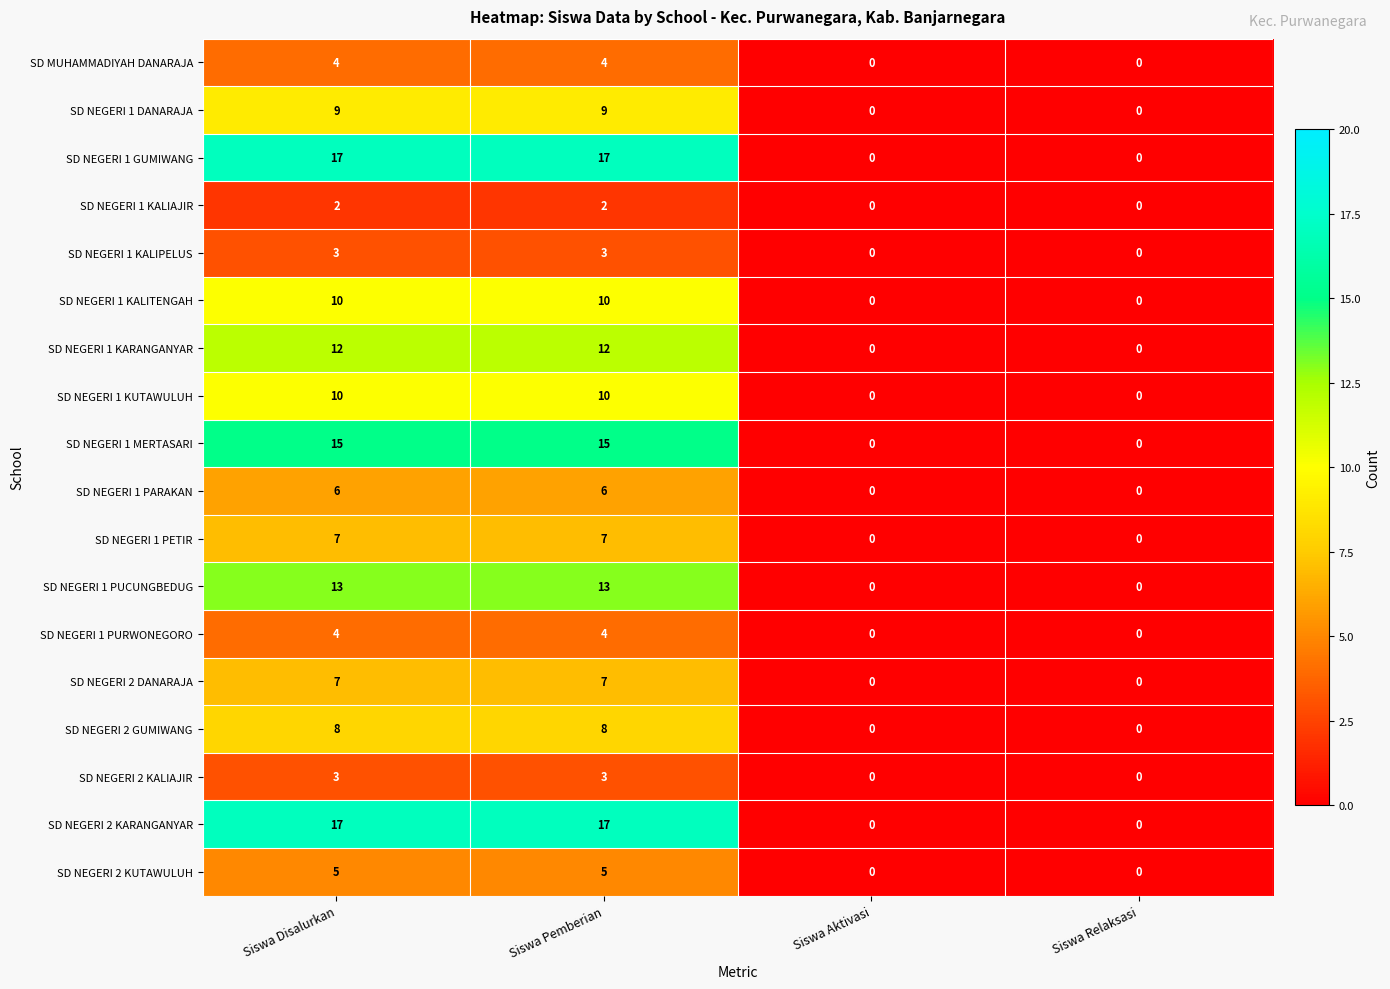

What is the highest value of the SD NEGERI 1 KUTAWULUH series?

10